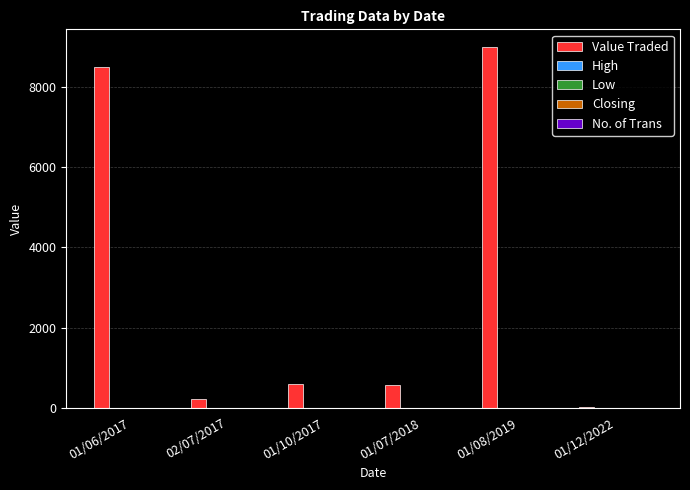

Which category has the highest value in the Value Traded series?

01/08/2019